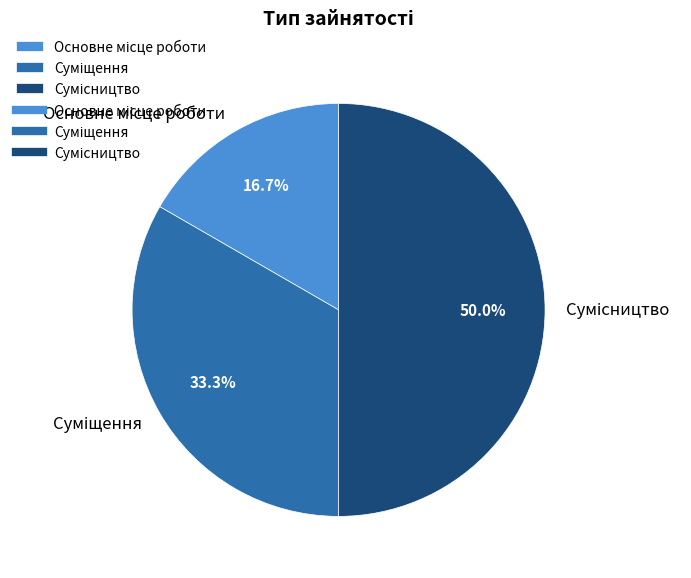

How many segments does this pie chart have?

3